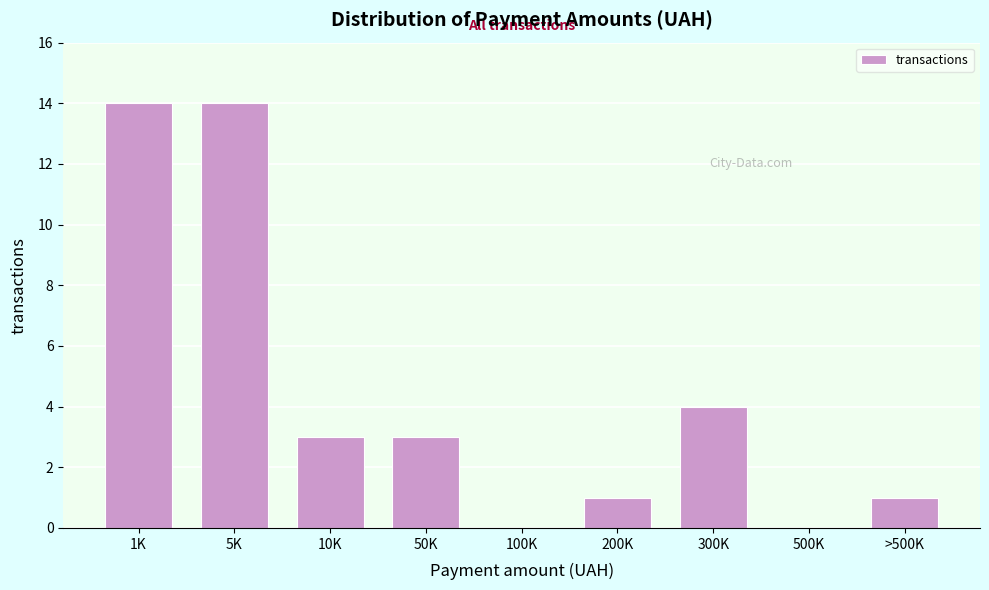

Reading right to left, what are all the values shown in this chart?

>500K=1	500K=0	300K=4	200K=1	100K=0	50K=3	10K=3	5K=14	1K=14